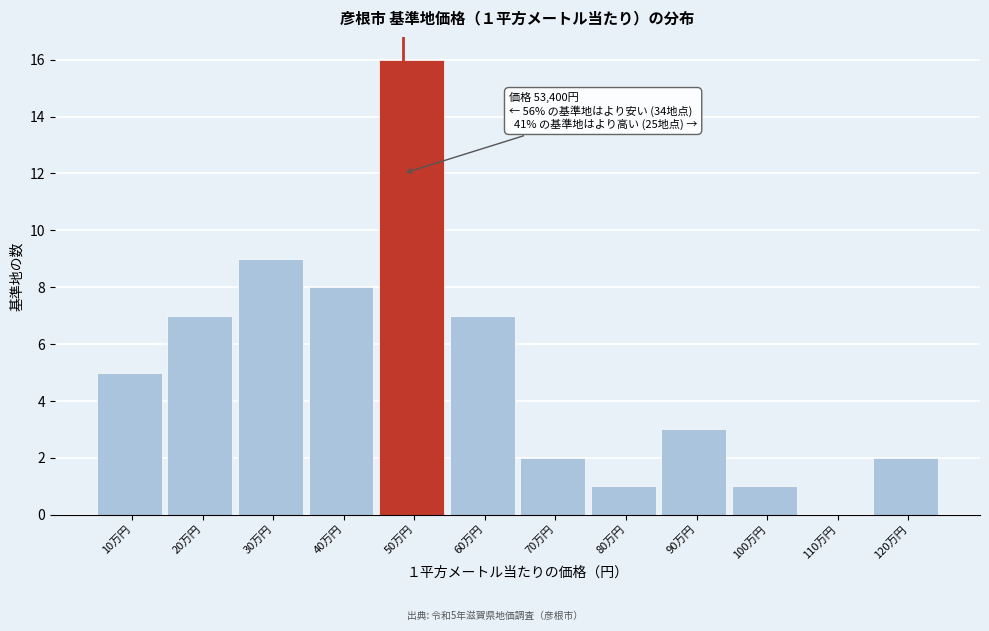

Reading right to left, what are all the values shown in this chart?

120万円=2	110万円=0	100万円=1	90万円=3	80万円=1	70万円=2	60万円=7	50万円=16	40万円=8	30万円=9	20万円=7	10万円=5